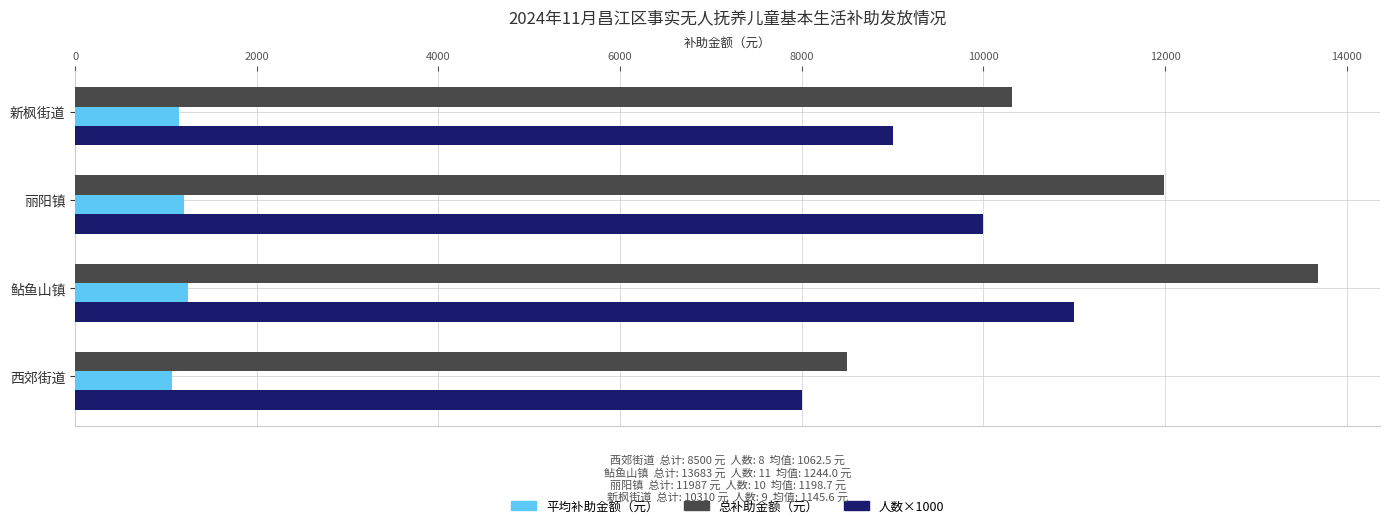

What is the average value of the 平均补助金额（元） series?

1162.7